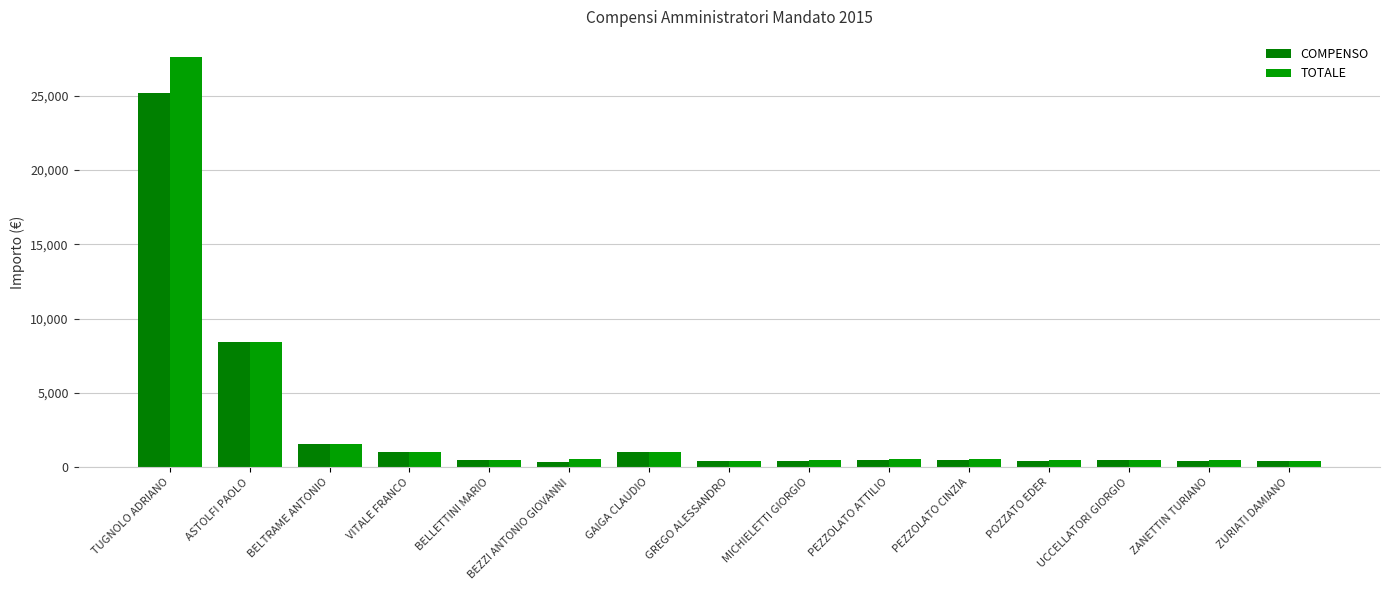

Where is TOTALE nearest to the value 13996?

ASTOLFI PAOLO